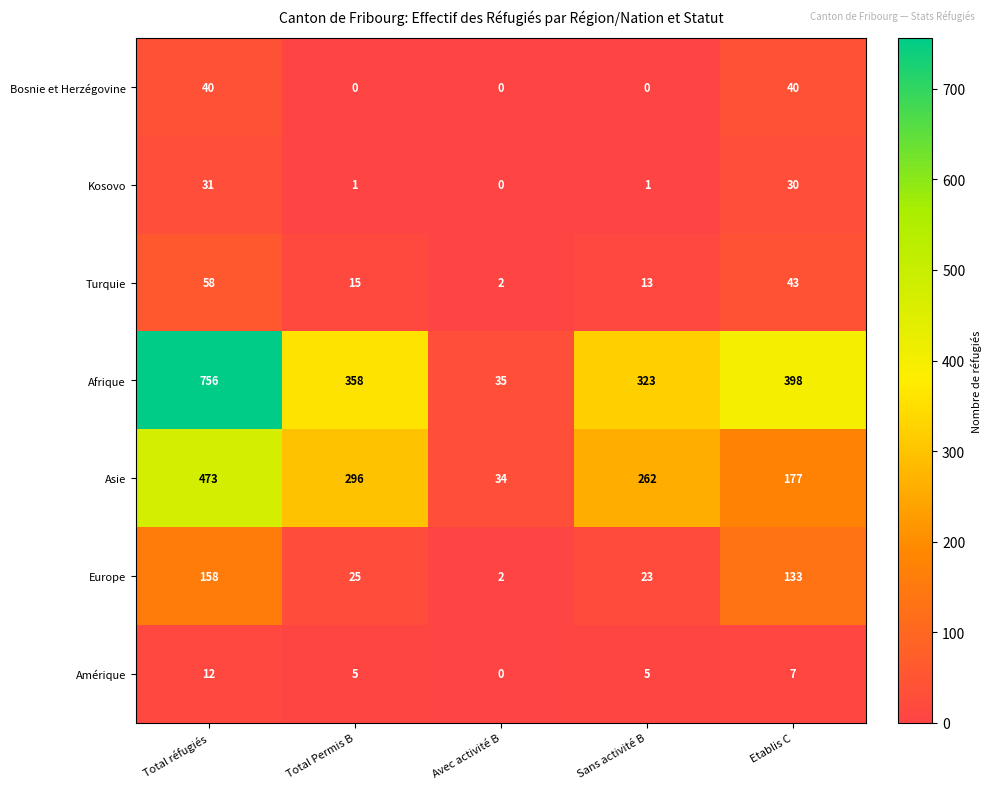

What is the spread (max minus min) of values at Total Permis B?

358